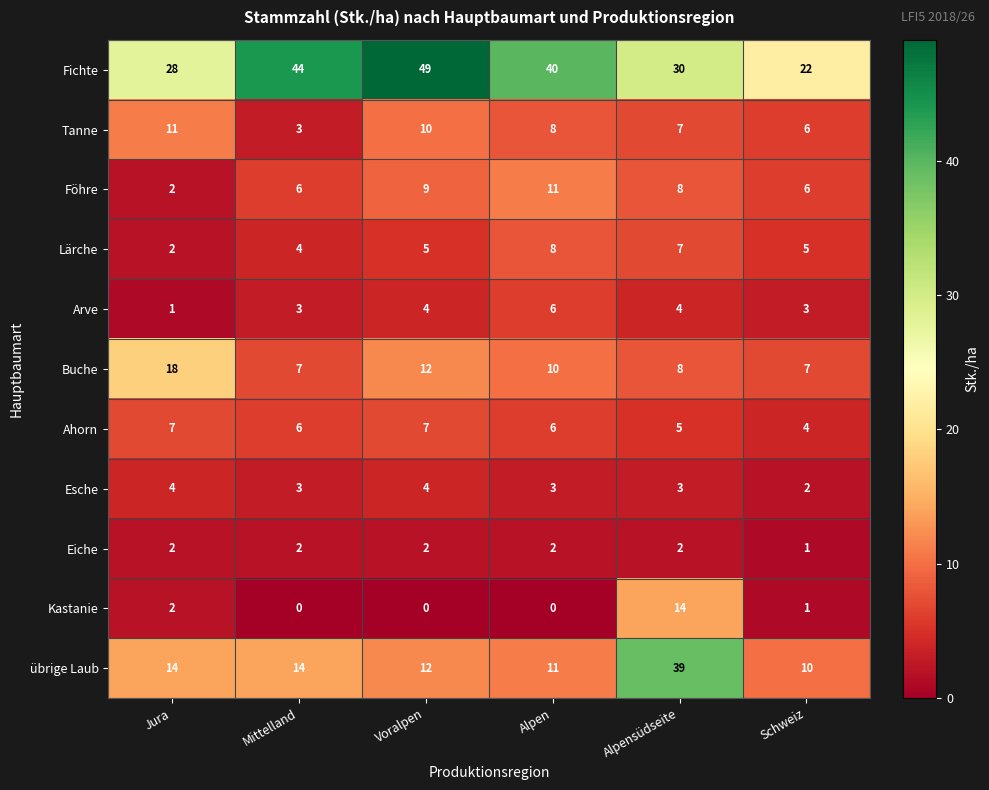

Which series has the widest spread of values?

übrige Laub